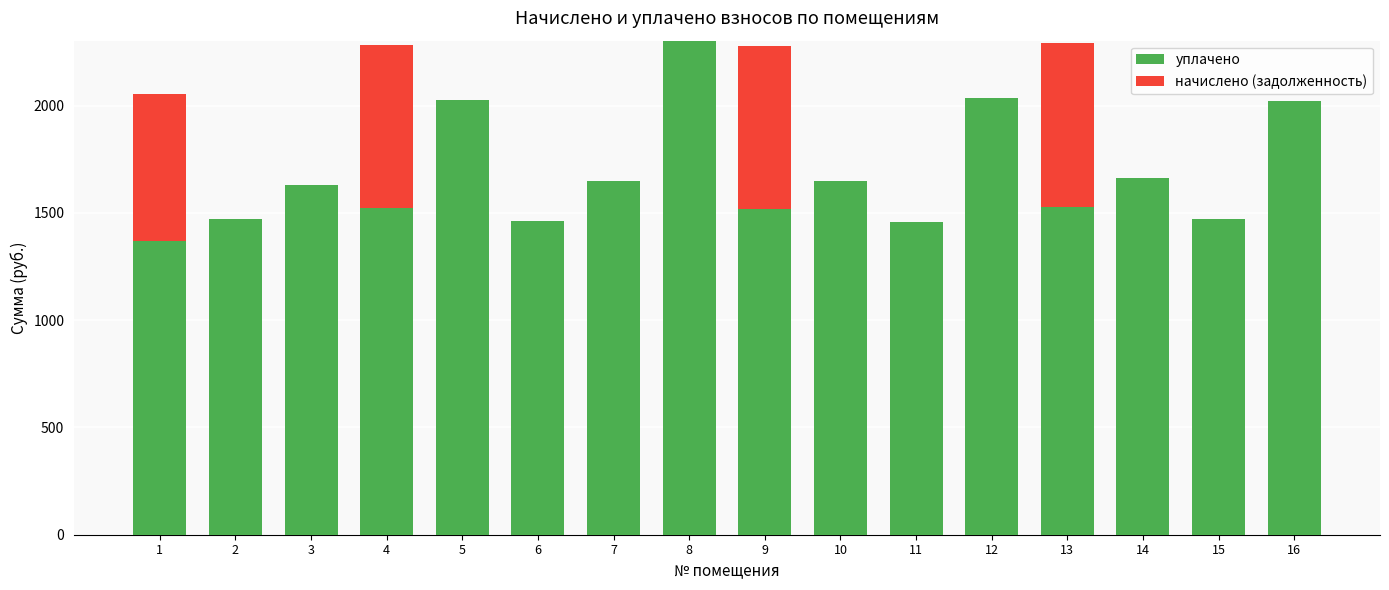

What is the maximum value for уплачено?

2302.3